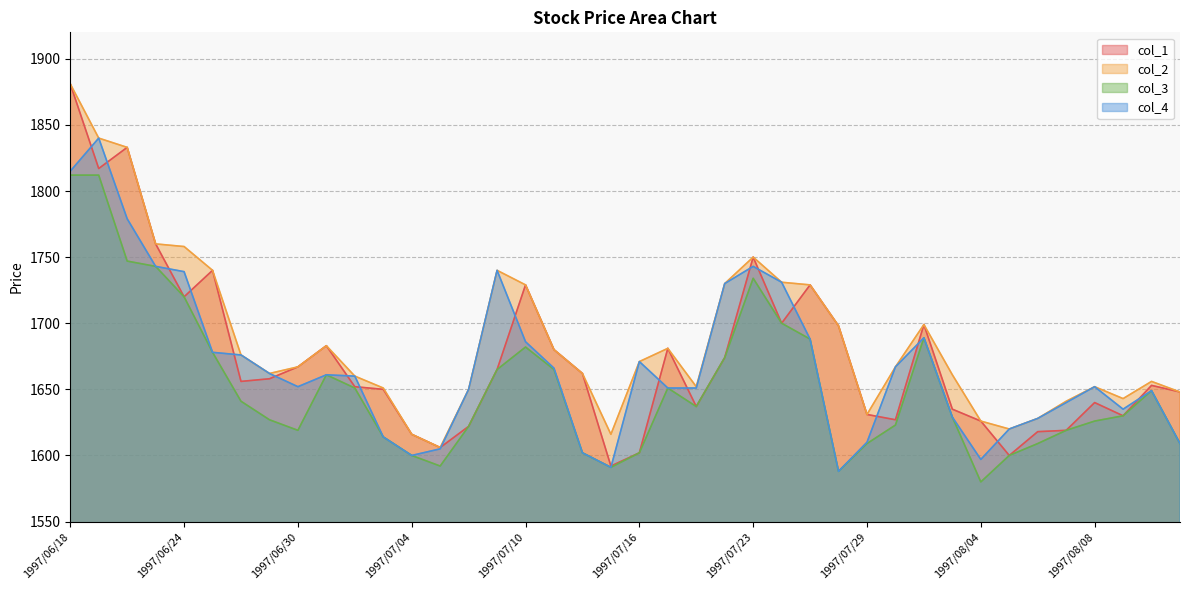

What is the value of the col_3 point at the 23rd from the left?

1637